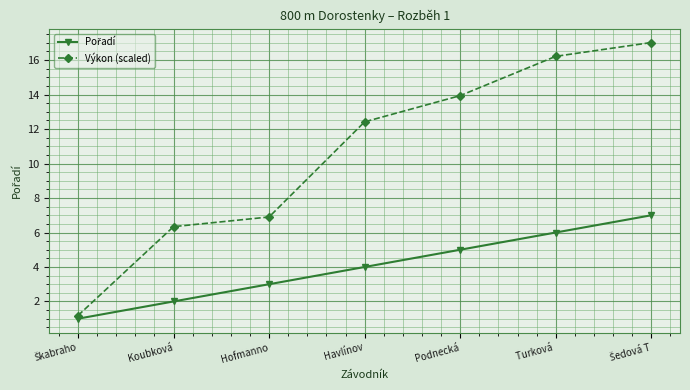

What is the smallest value displayed?

1.0